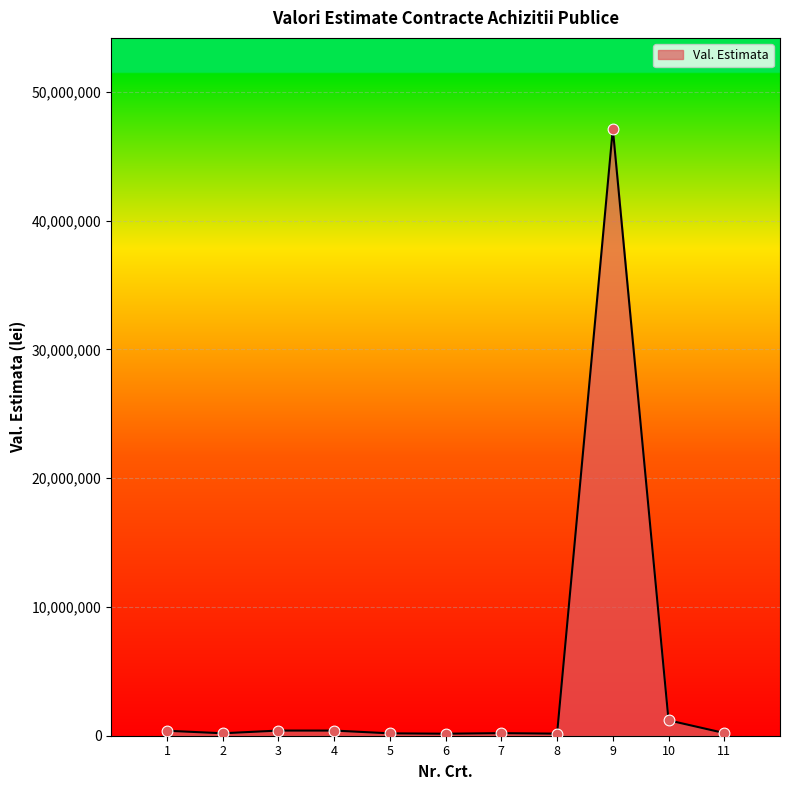

What is the ratio of the value at 6 to the value at 1?

0.4